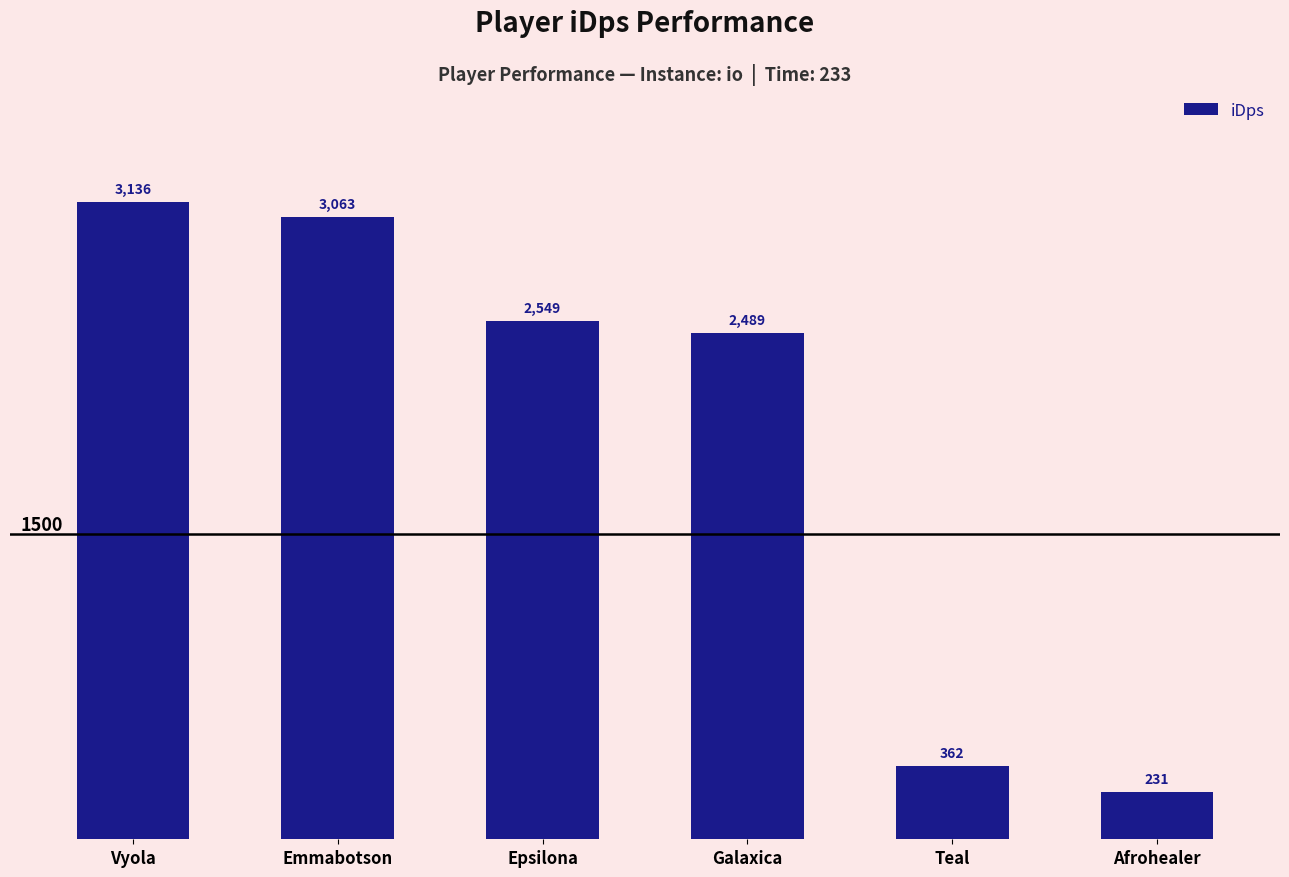

What is the average value?

1971.8